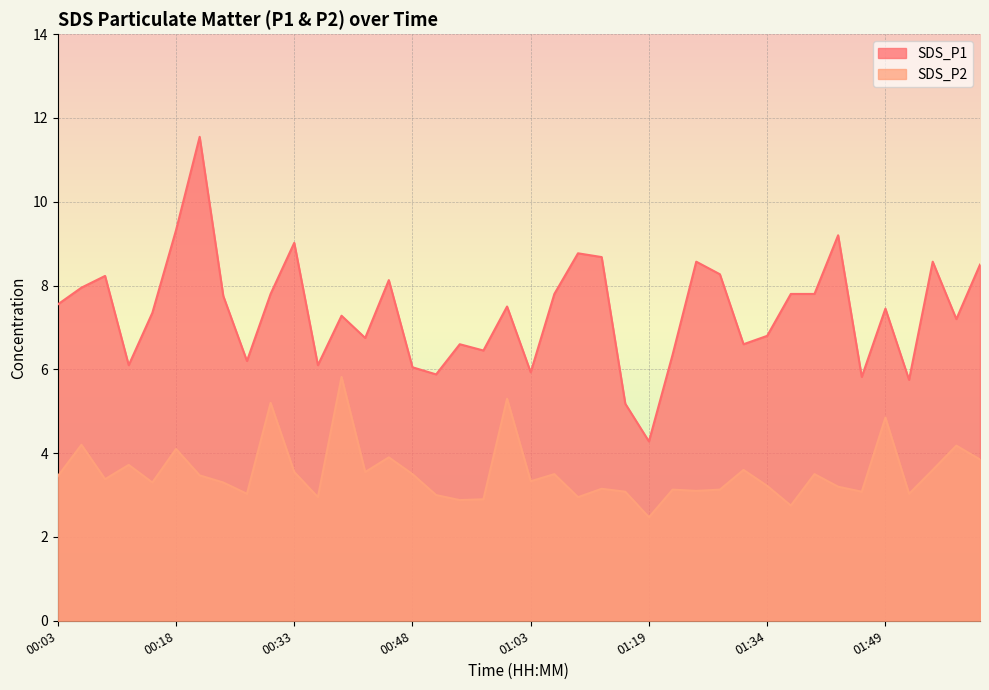

Between 01:12 and 01:49, which is larger?

01:12